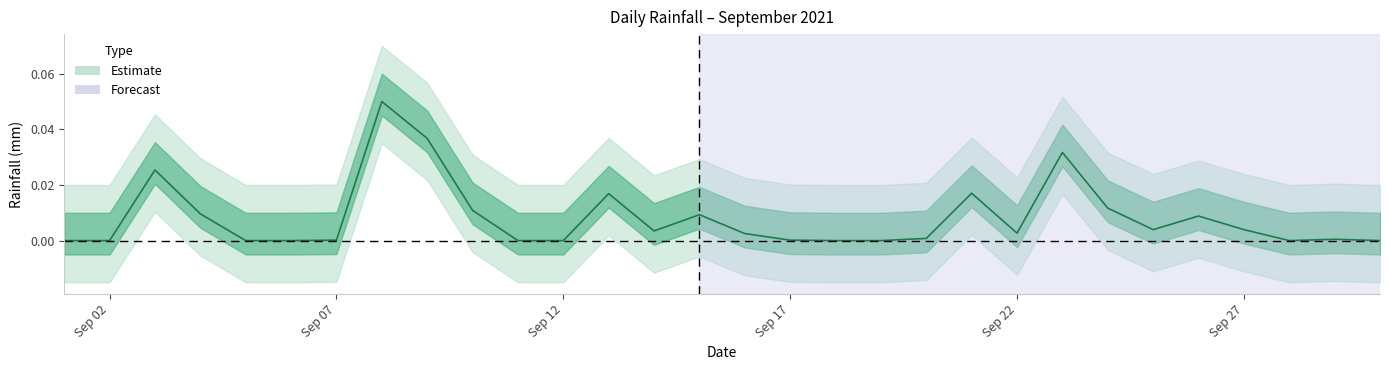

The chart shows a value of 0.0 at 2021-09-11. True or false?

False